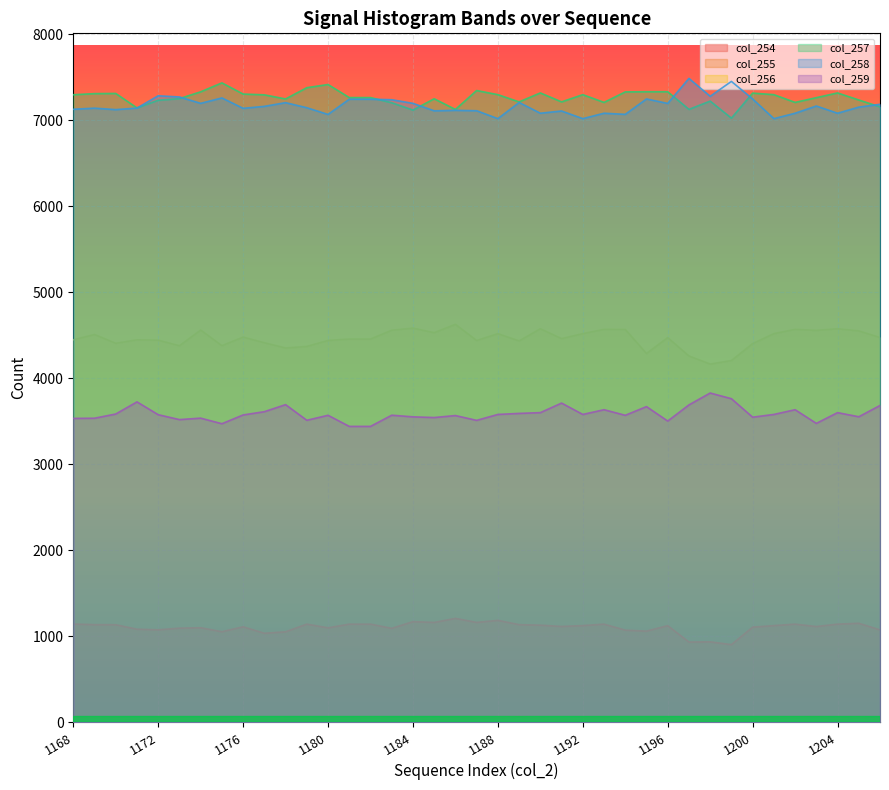

How many data points in col_256 are less than 4462?

19